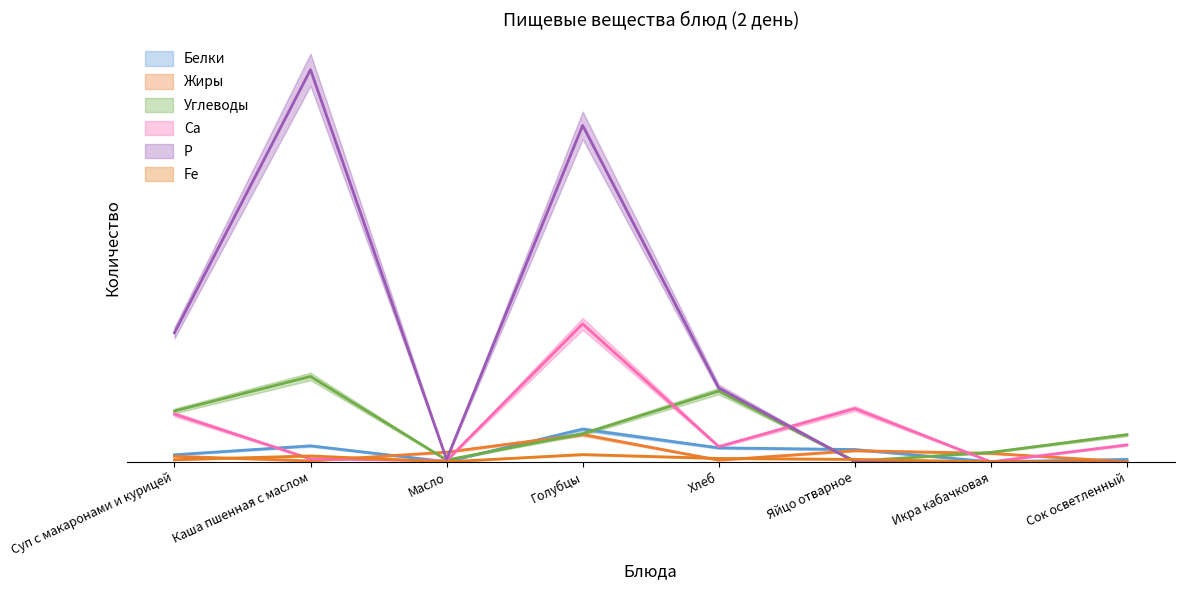

The value of Р at Голубцы is 183.9. True or false?

False